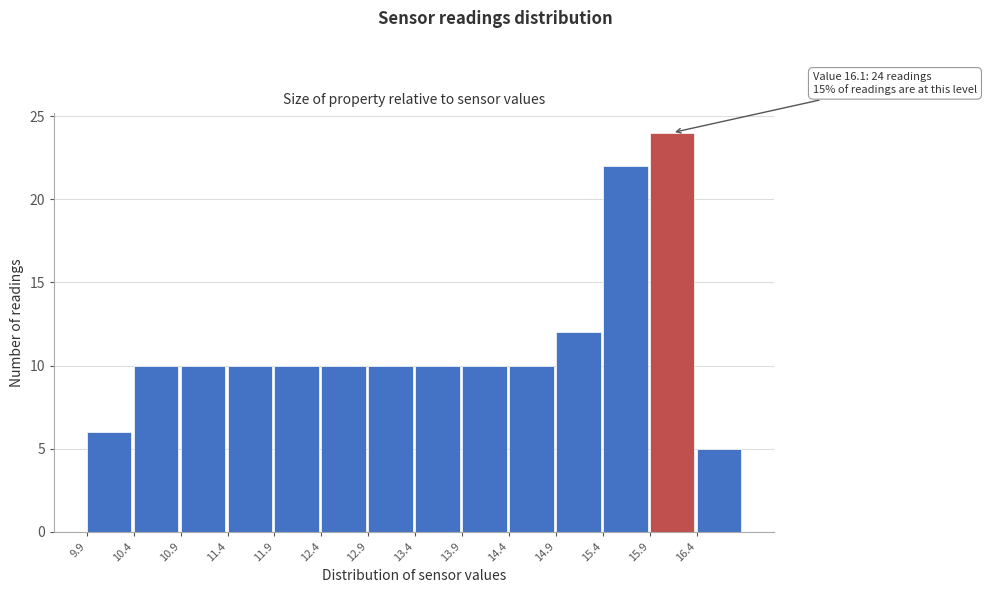

Over which range of the x-axis is the bar tallest?

15.95 to 16.45